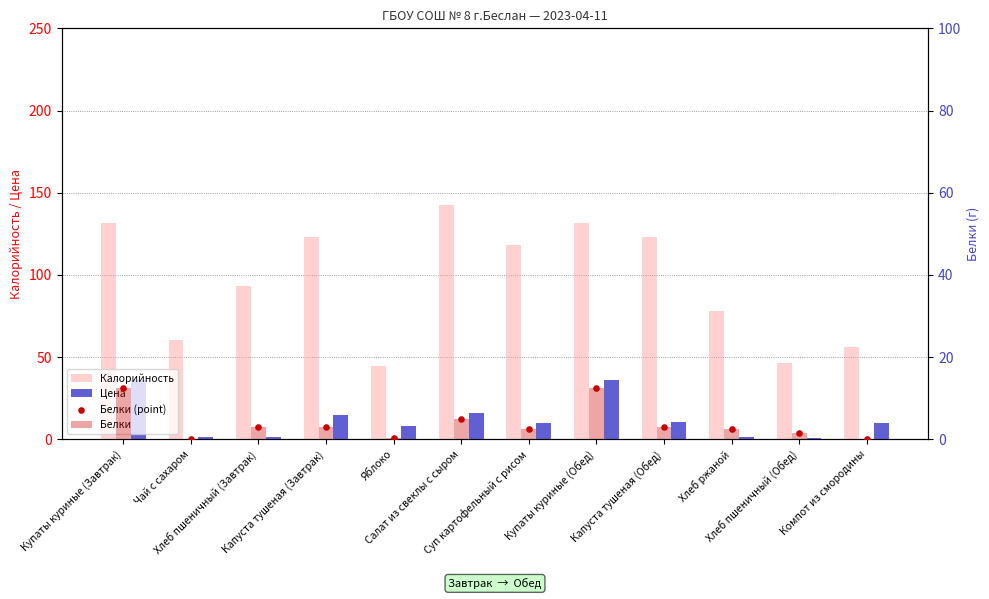

At how many categories does at least one series exceed 134?

1